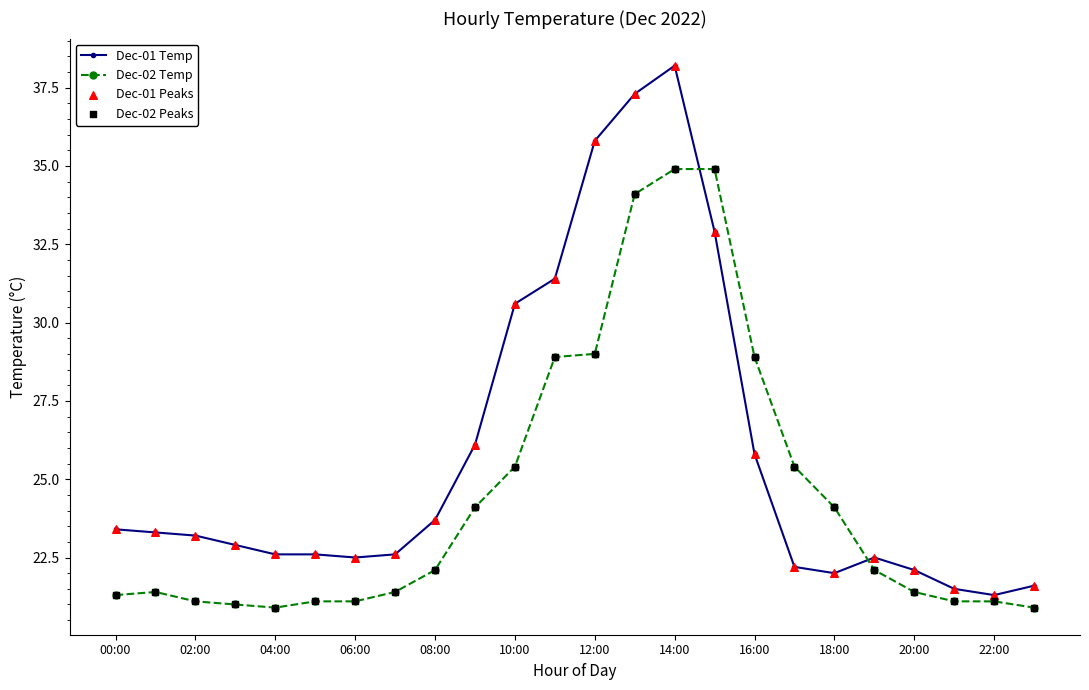

Which series has the widest spread of values?

Dec-01 Temp